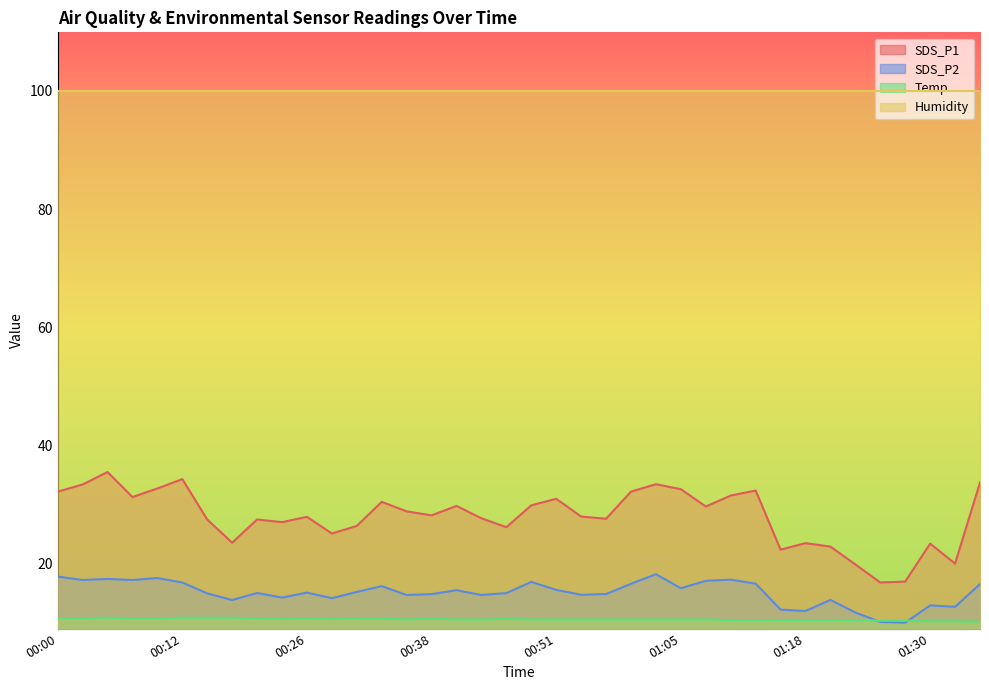

List the series in order of their peak value, highest first.

Humidity, SDS_P1, SDS_P2, Temp